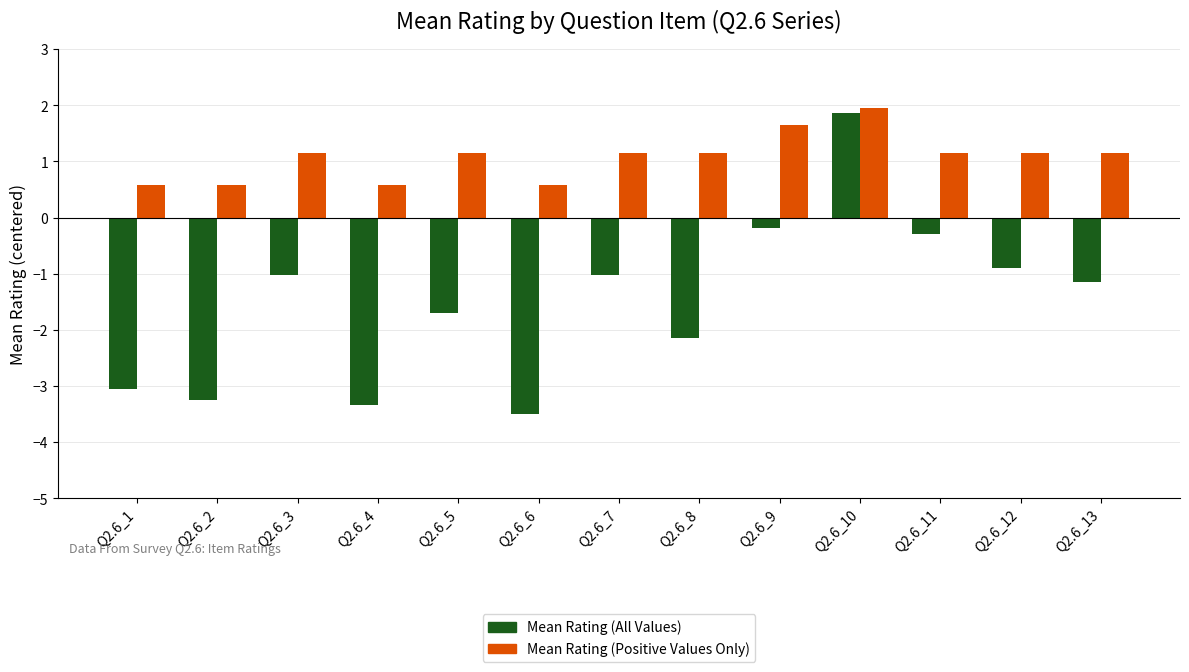

At how many categories does at least one series exceed 0?

13